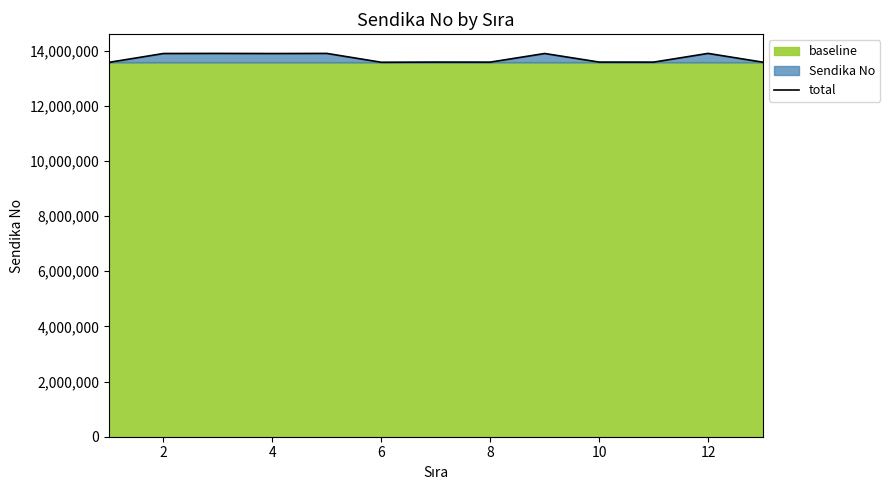

What is the difference between the maximum and second lowest values?

321373